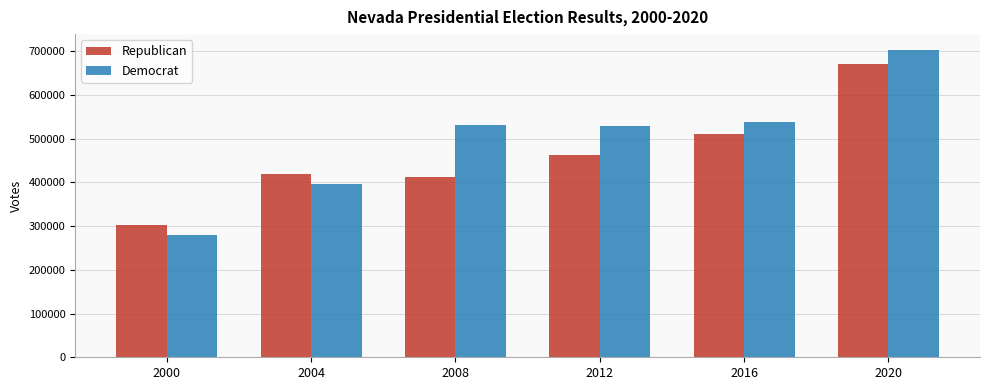

What is the maximum value shown in the chart?

703486